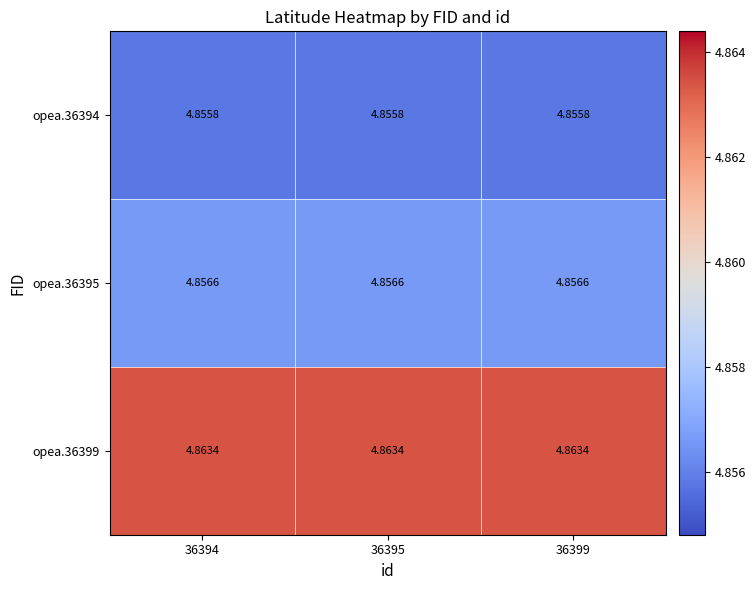

What is the minimum value shown in the chart?

4.9